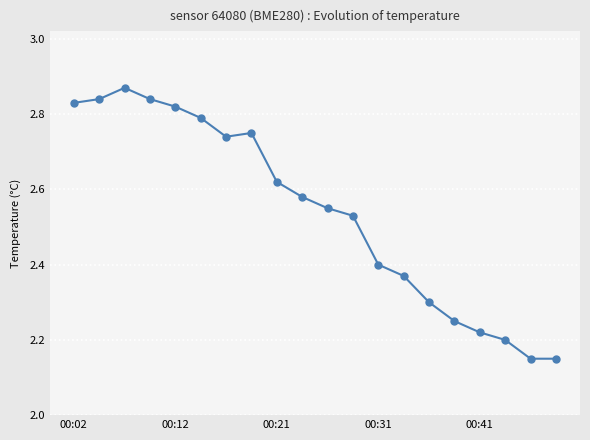

What is the sum of all values?

50.8